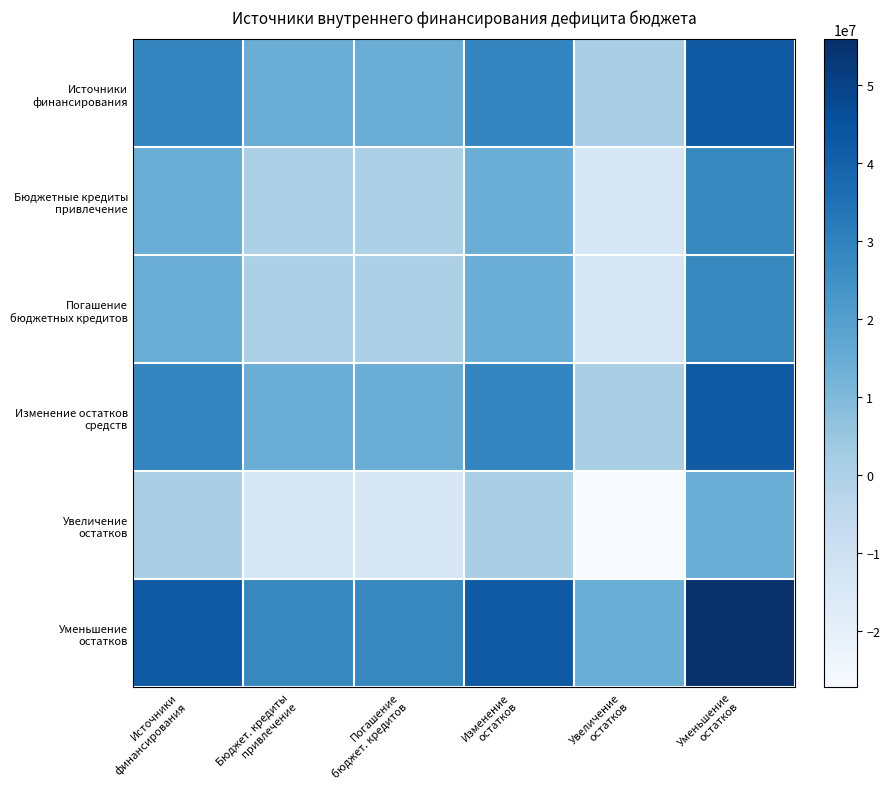

List the series in order of their peak value, lowest first.

Увеличение остатков, Бюджетные кредиты привлечение, Погашение бюджетных кредитов, Источники финансирования, Изменение остатков средств, Уменьшение остатков